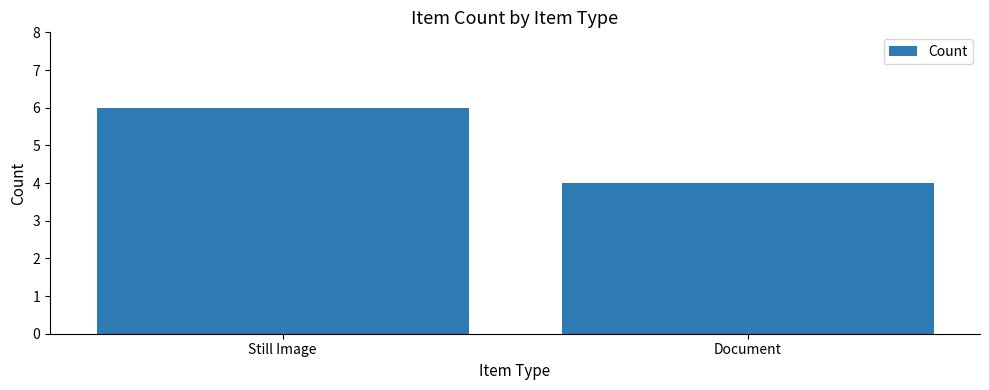

Rank the categories by value from lowest to highest.

Document, Still Image